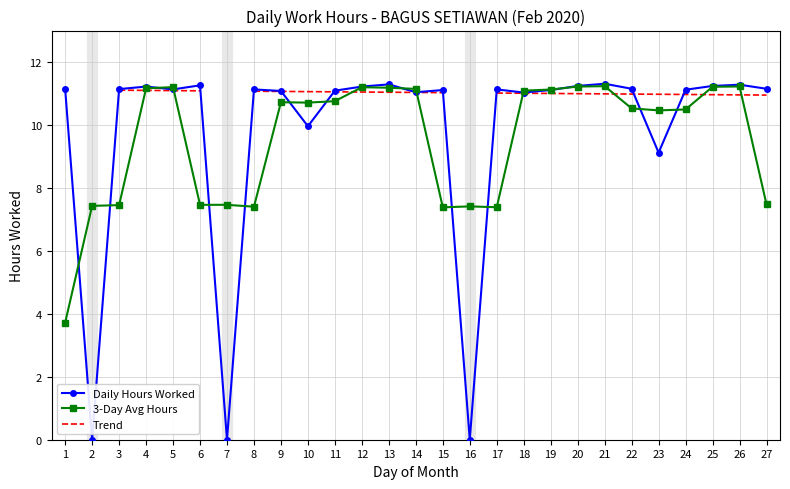

Rank the series at 25 from lowest to highest value.

Trend, 3-Day Avg Hours, Daily Hours Worked